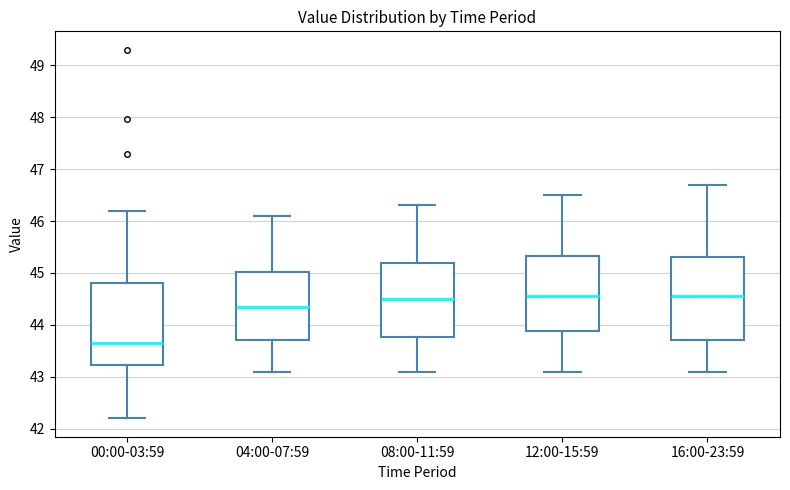

Where is the lower edge of the box for 12:00-15:59 on the y-axis? The values are not printed on the chart, so give them approximately, as read against the axis.

43.9